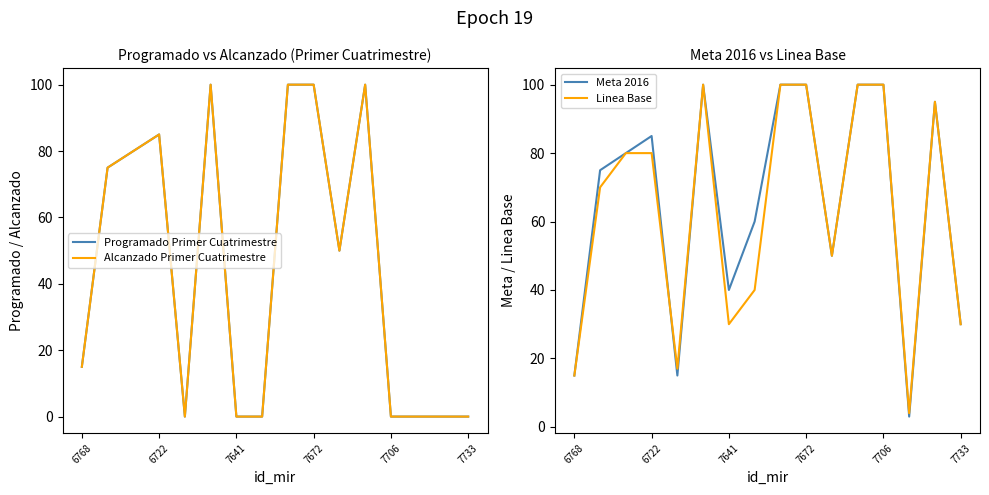

The value of Linea Base at 7706 is 170. True or false?

False